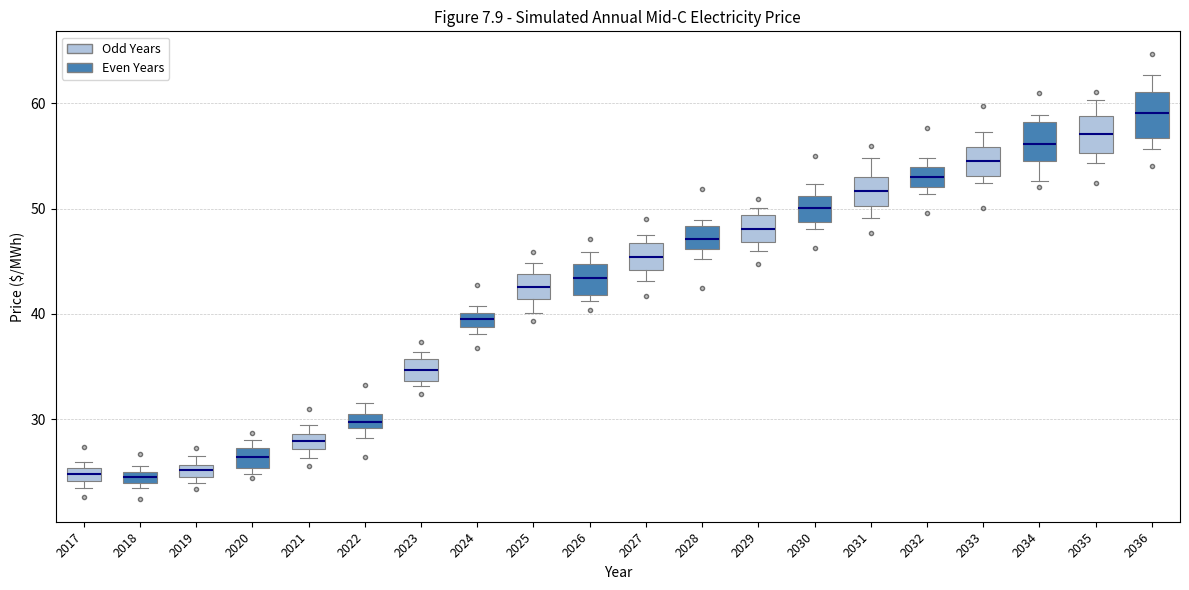

Which box has the highest median line?

2036